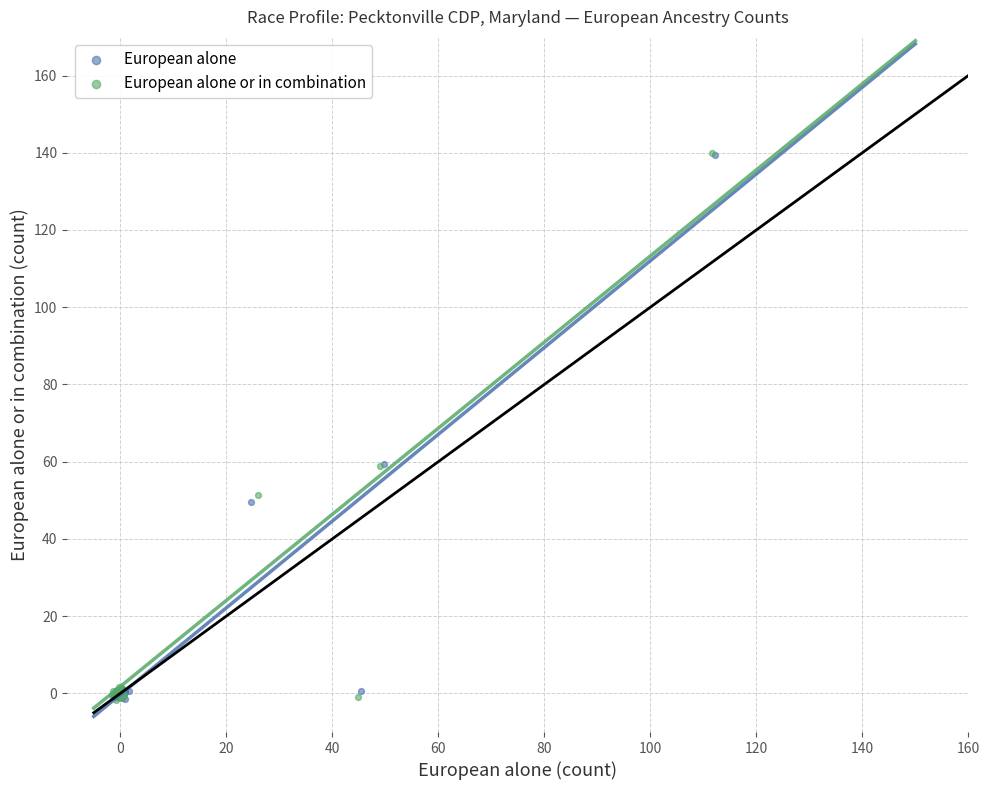

Which series has the largest Y range (max minus min)?

European alone or in combination